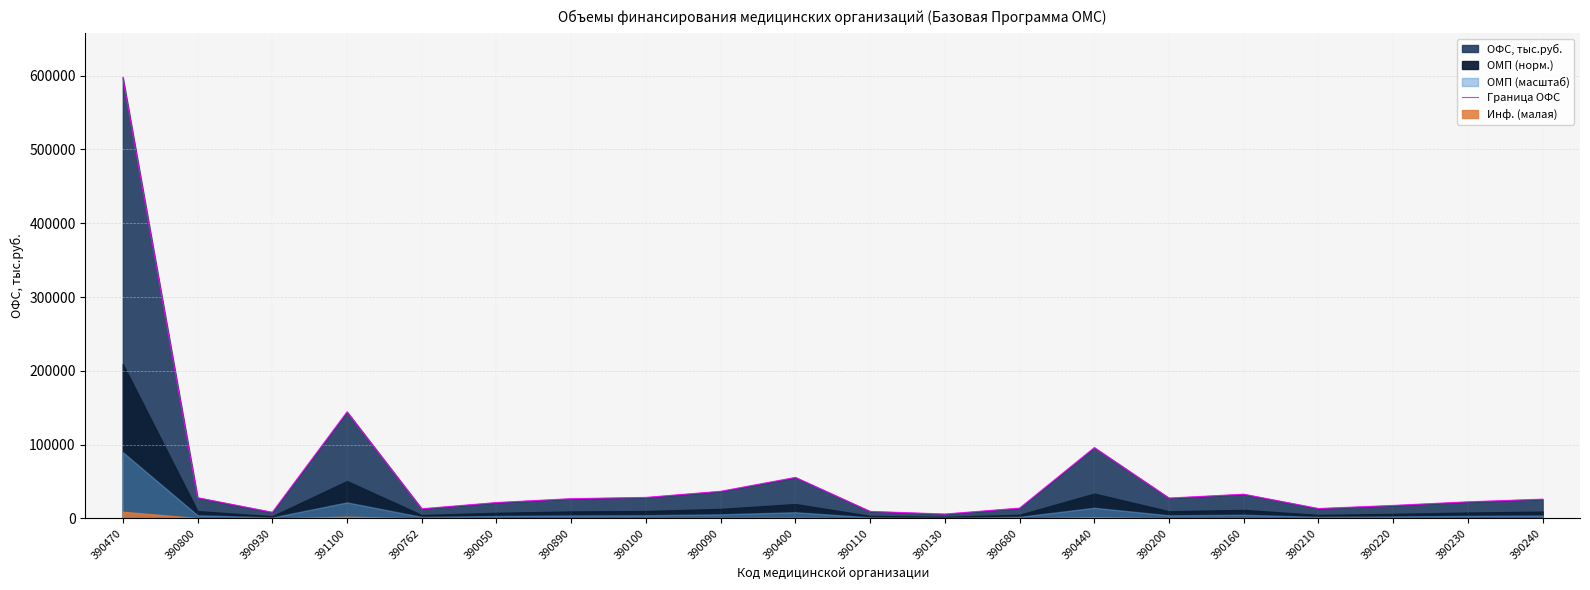

What position from the left is 390890?

7